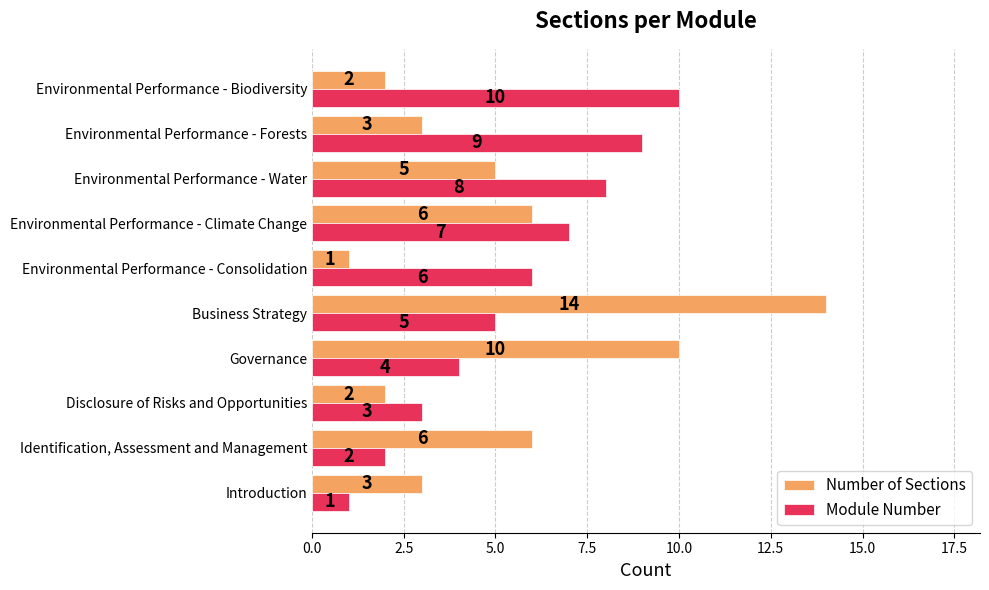

What is the total value across all series at Identification, Assessment and Management?

8